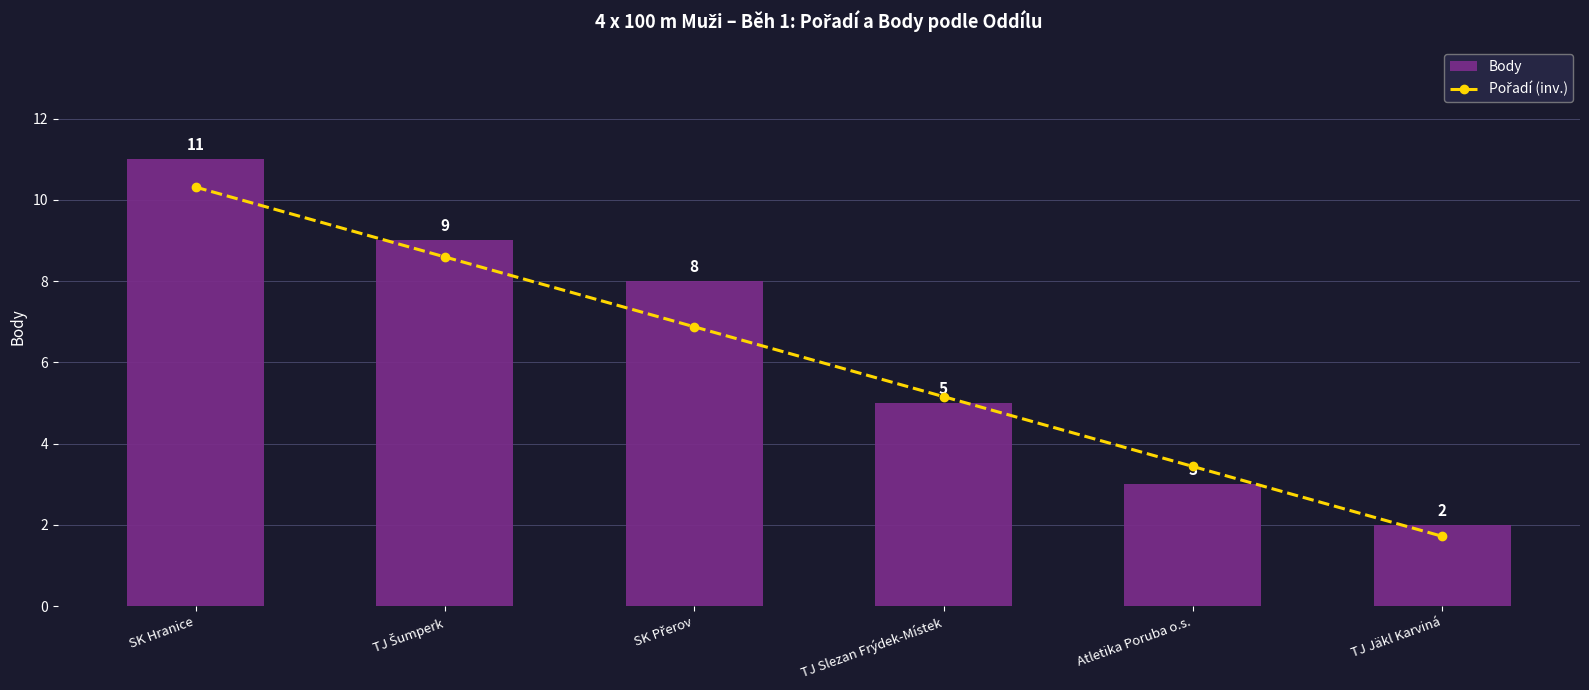

What is the sum of the Pořadí (inv.) values at Atletika Poruba o.s. and SK Hranice?

8